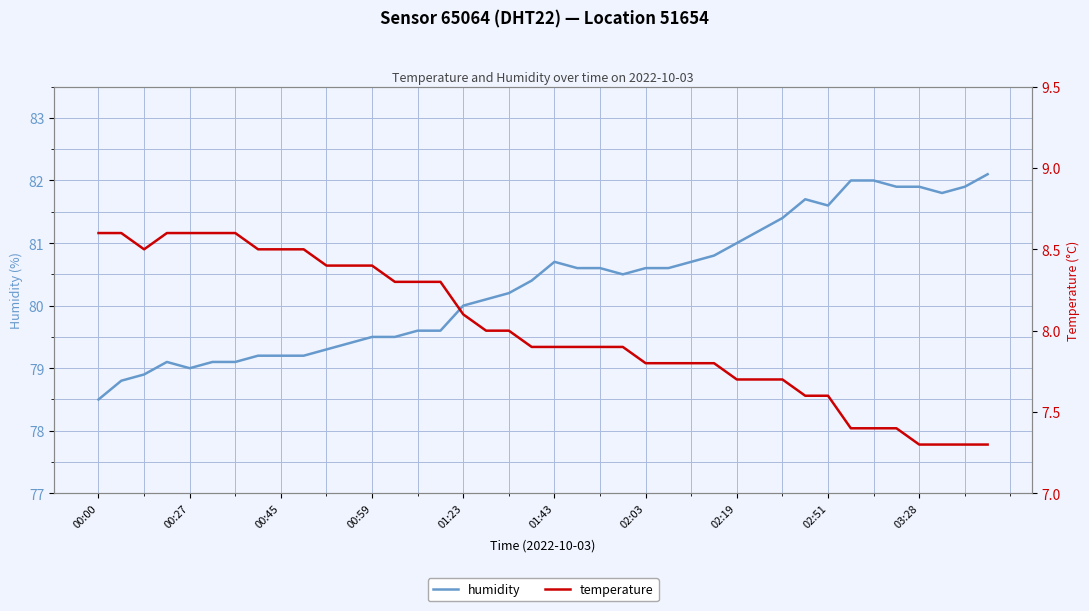

True or false: temperature and humidity intersect in this chart.

False